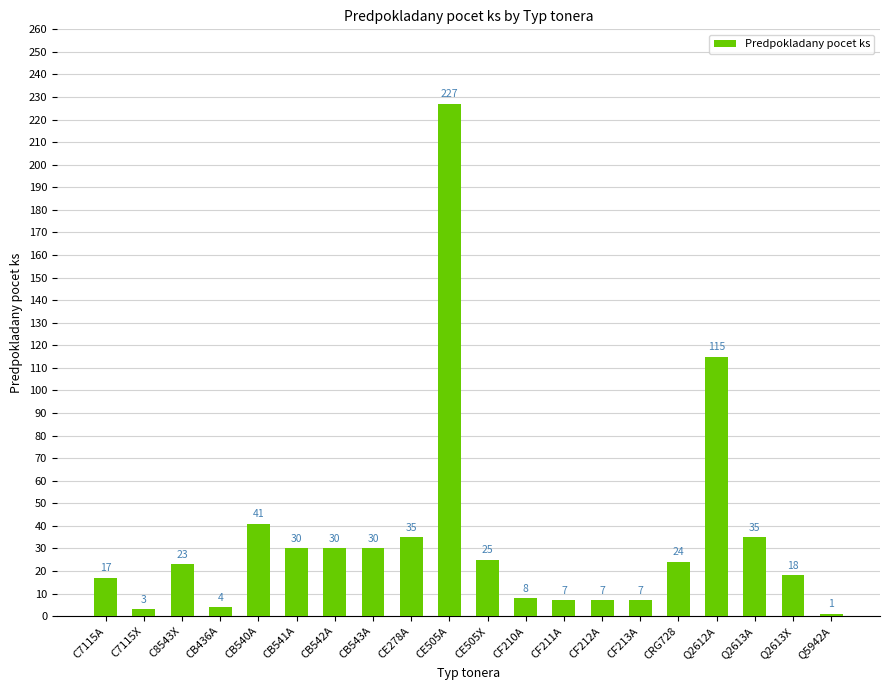

Which category has the highest value across all series?

CE505A